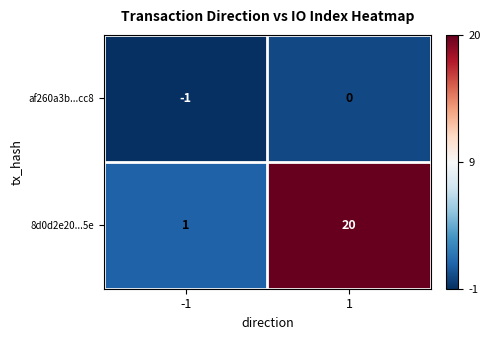

Rank the series by their maximum value, from highest to lowest.

8d0d2e20...5e, af260a3b...cc8